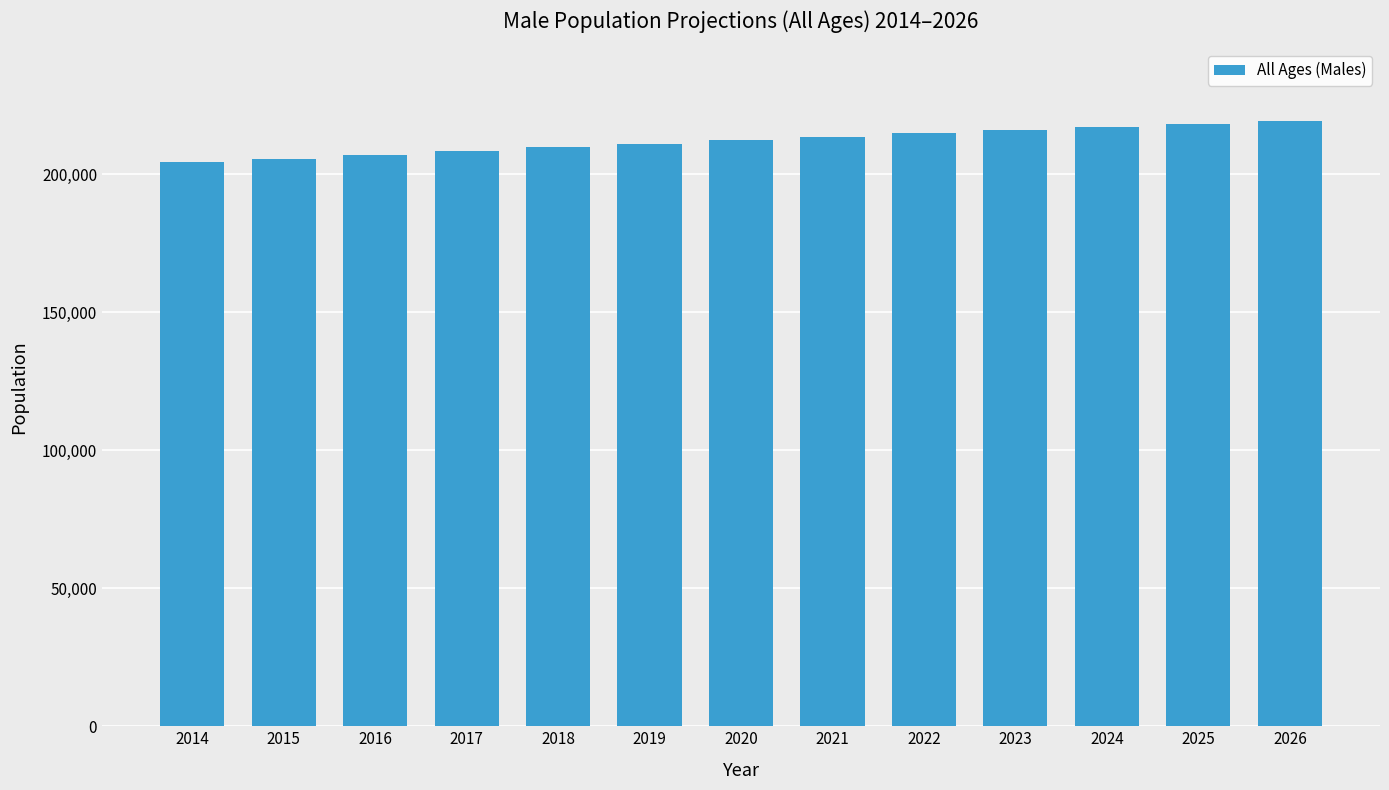

True or false: the data shows 204287 at 2014.

True